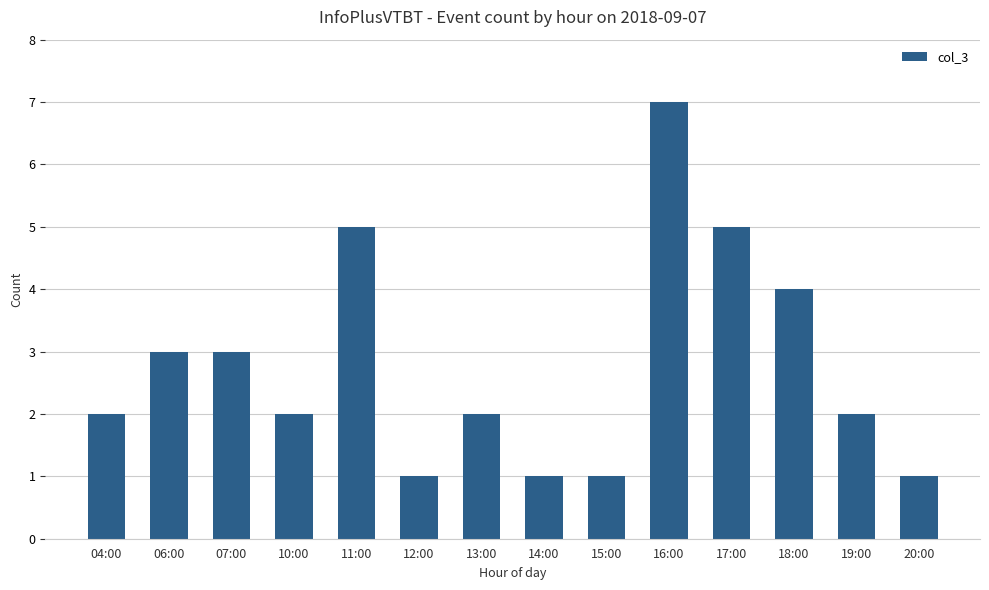

How many series are shown in this chart?

1